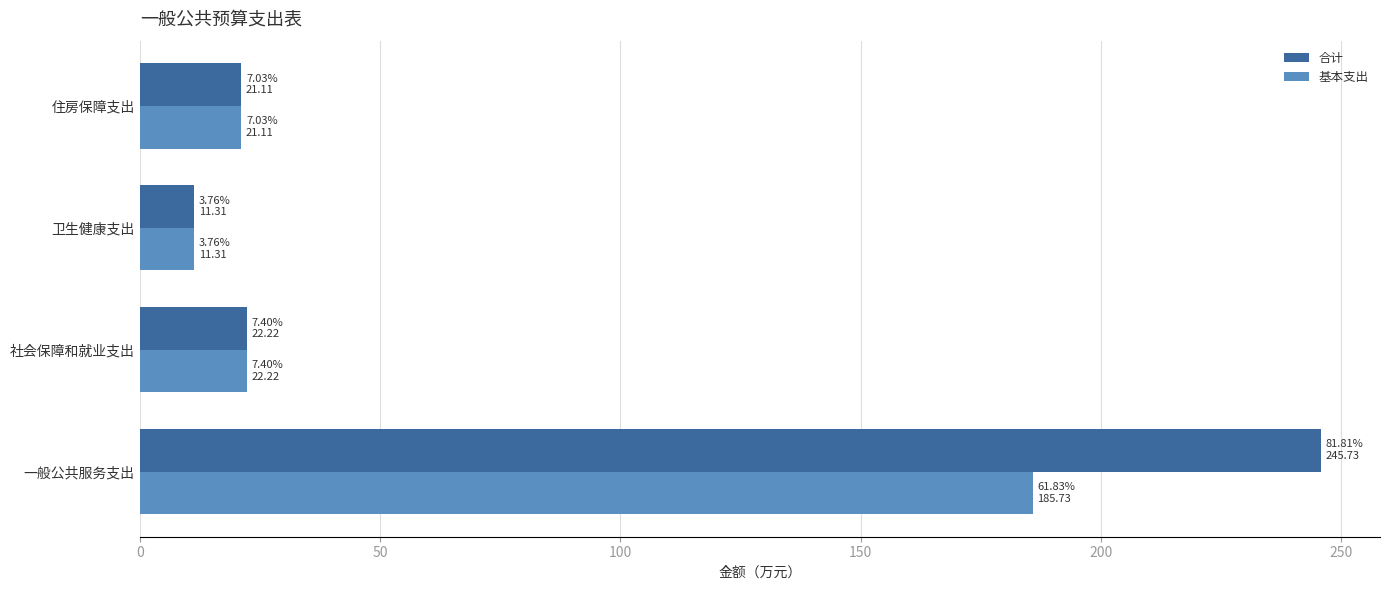

Which series has the largest total across all categories?

合计